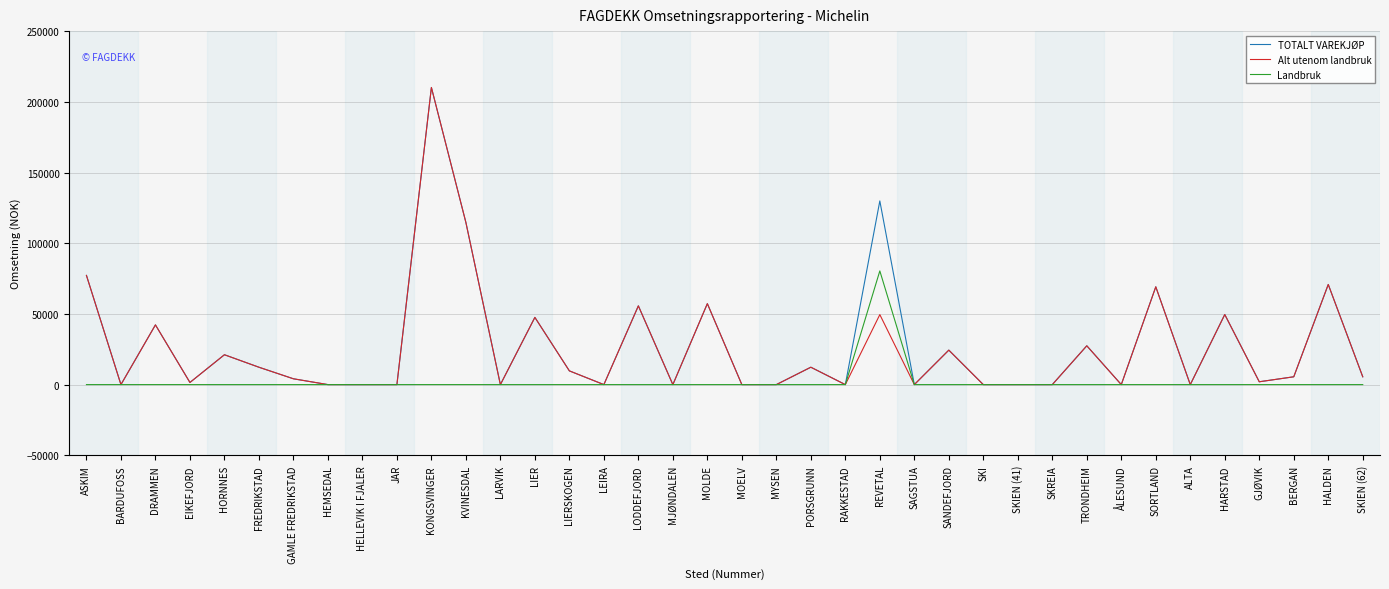

At which label does Landbruk reach its peak?

REVETAL